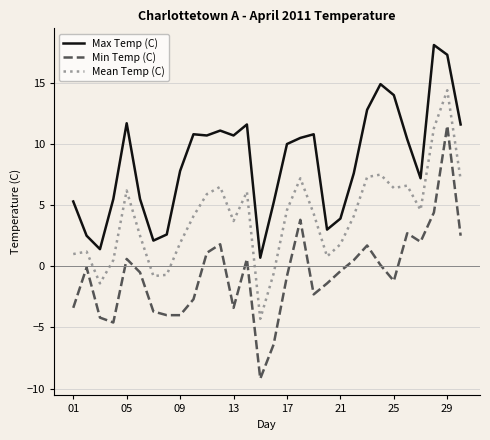

What is the greatest value displayed?

18.1